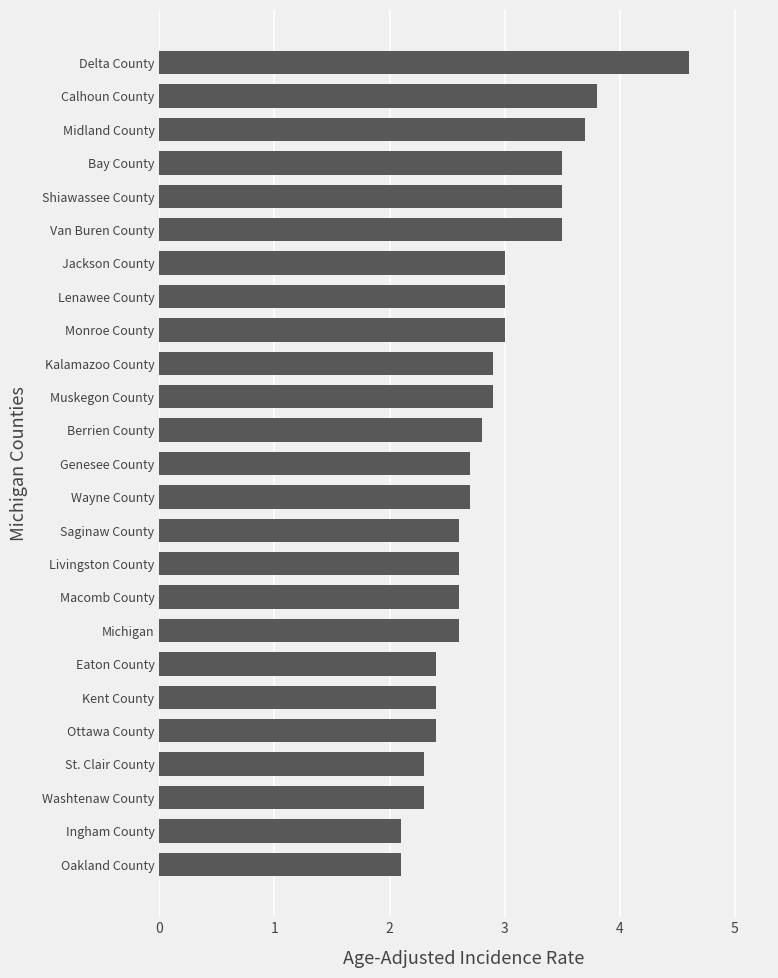

What is the average value?

2.9